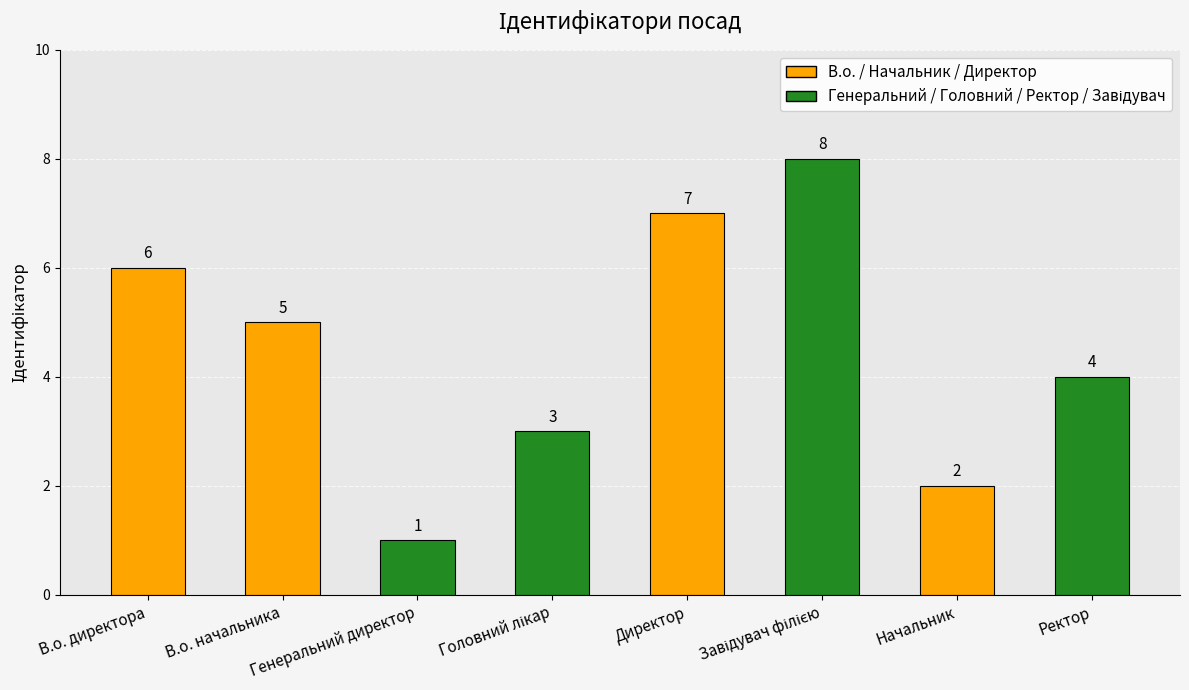

Which category has the lowest value across all series?

Генеральний директор